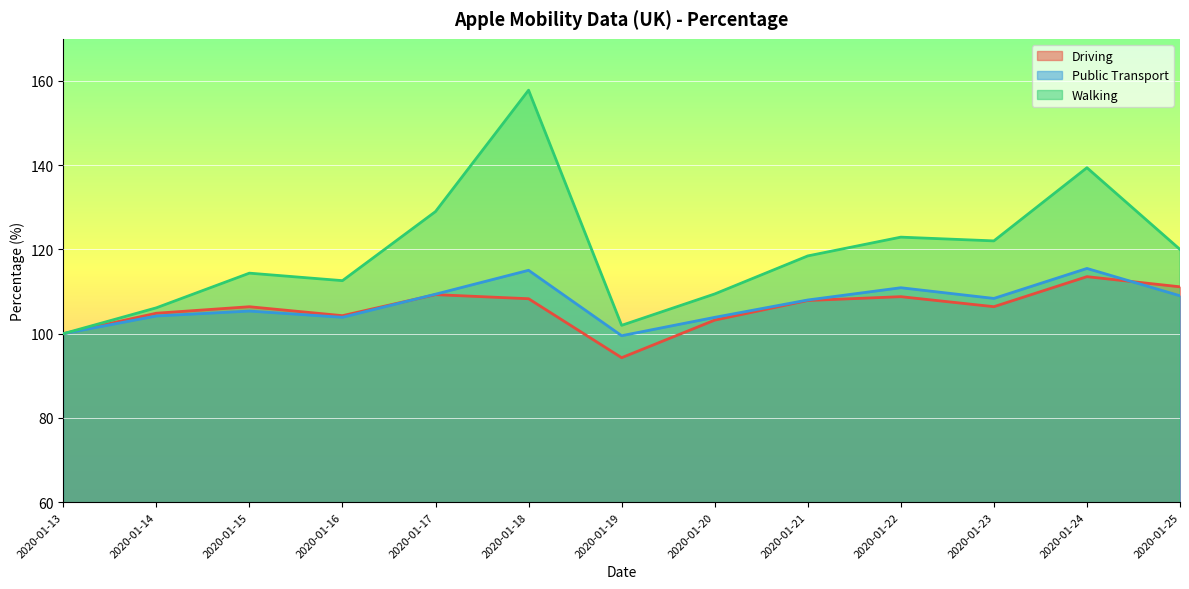

Which category has the lowest value in the Walking series?

2020-01-13